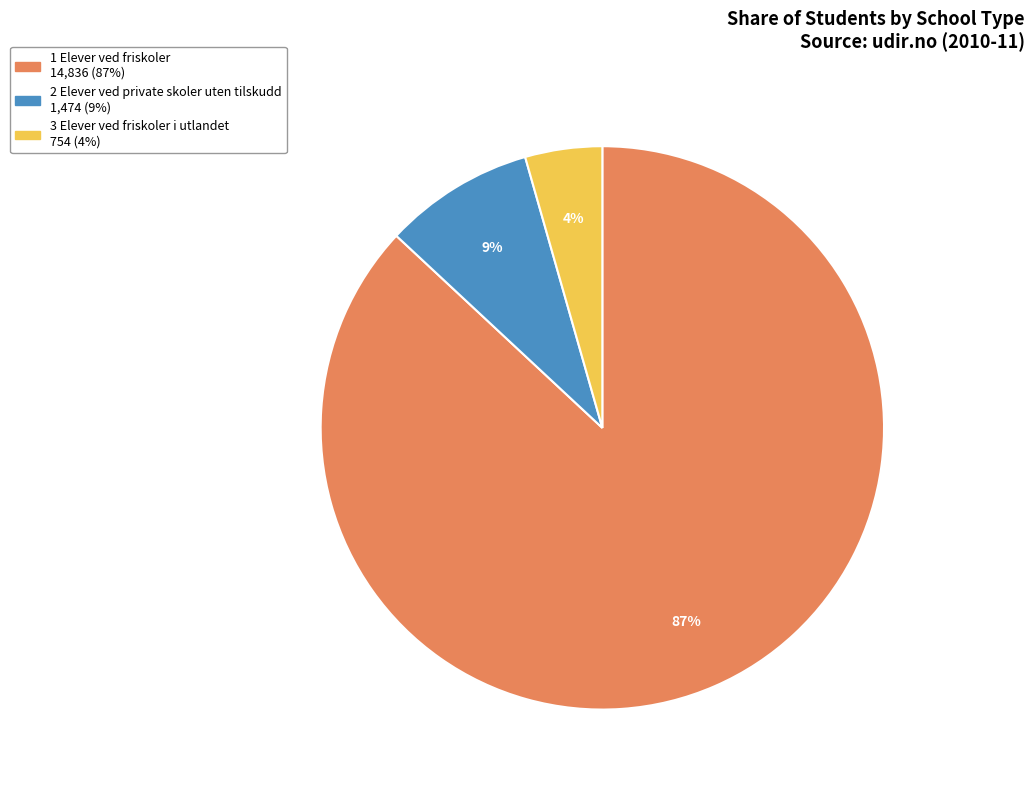

To the nearest percent, what is the difference between the largest and smallest slice percentages?

83%